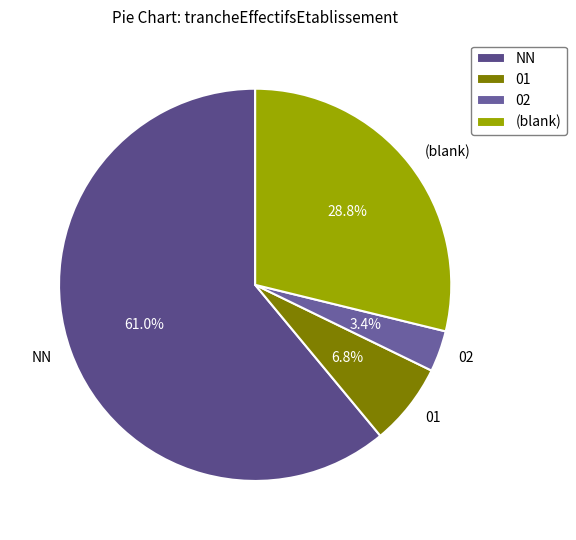

Do 02 and 01 together represent more than half of the pie?

No